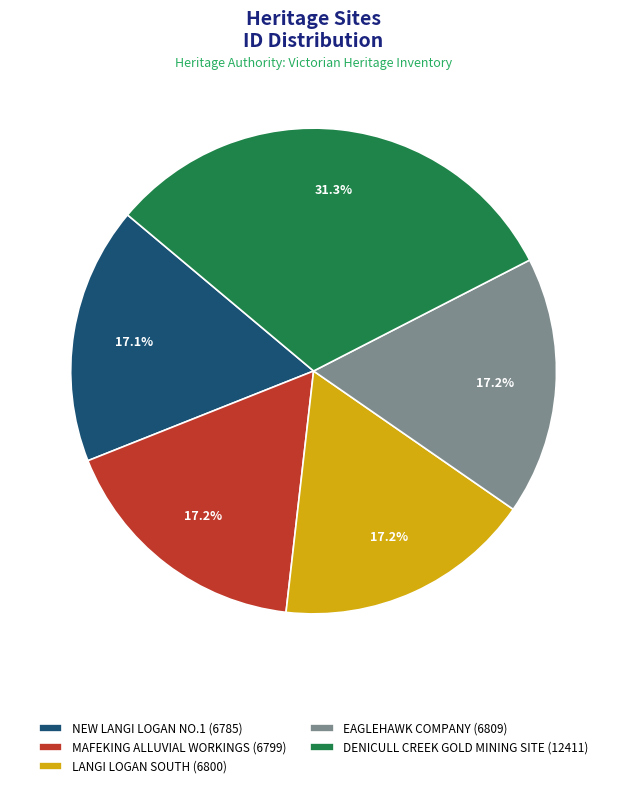

True or false: MAFEKING ALLUVIAL WORKINGS accounts for 17% of the total.

True